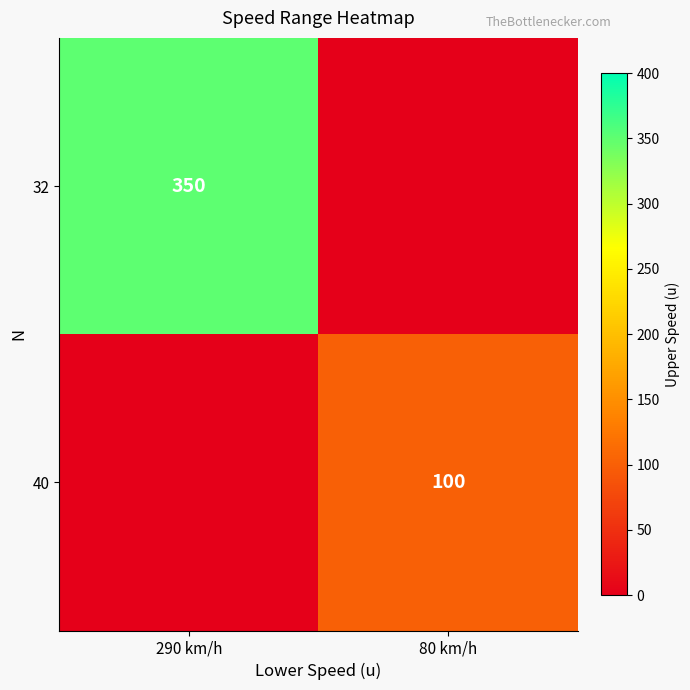

Between 80 km/h and 290 km/h, which is larger?

290 km/h